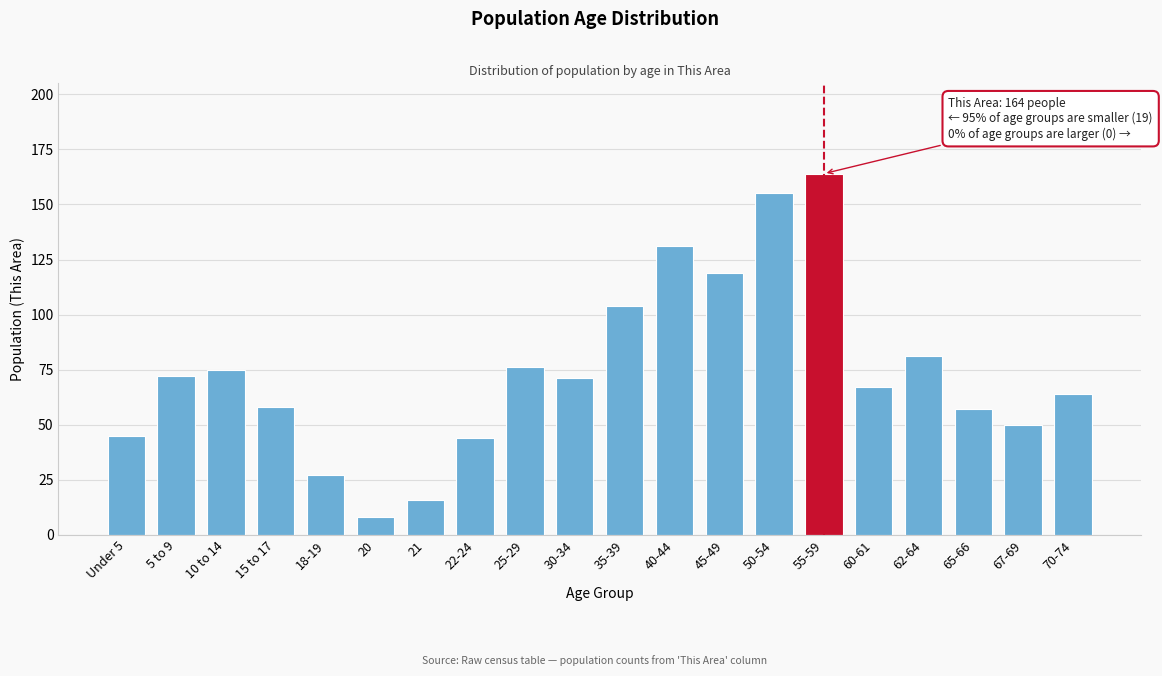

Reading left to right, transcribe all the data shown in this chart.

Under 5=45	5 to 9=72	10 to 14=75	15 to 17=58	18-19=27	20=8	21=16	22-24=44	25-29=76	30-34=71	35-39=104	40-44=131	45-49=119	50-54=155	55-59=164	60-61=67	62-64=81	65-66=57	67-69=50	70-74=64